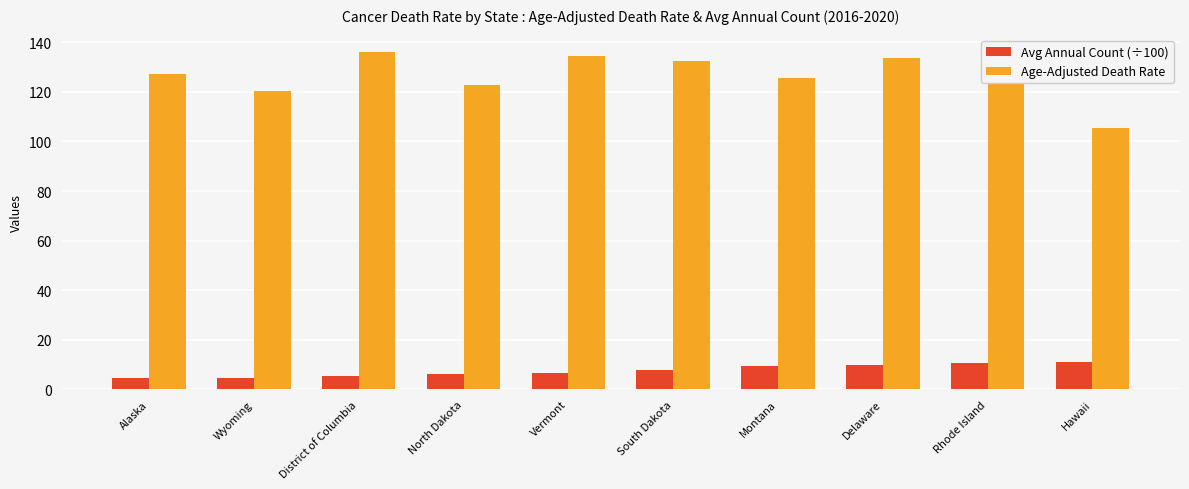

How many groups of bars are there?

10